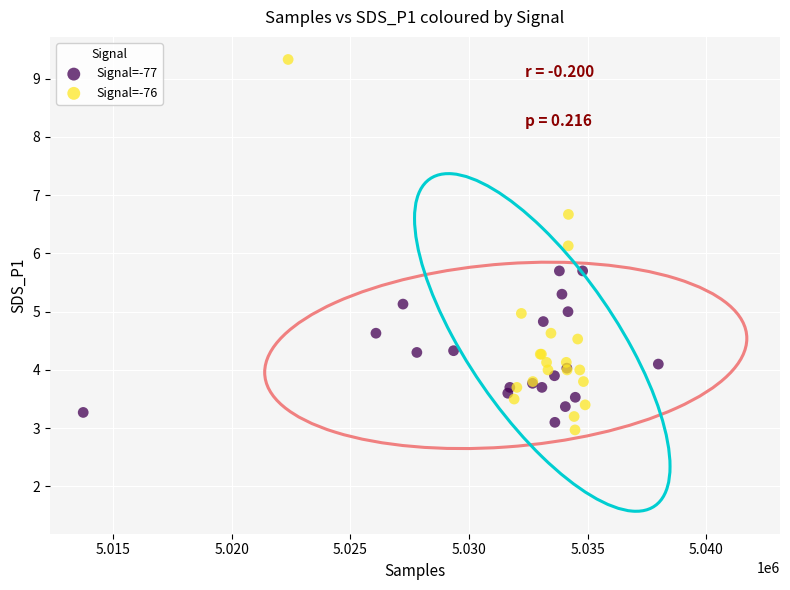

Which series has the largest Y range (max minus min)?

Signal=-76